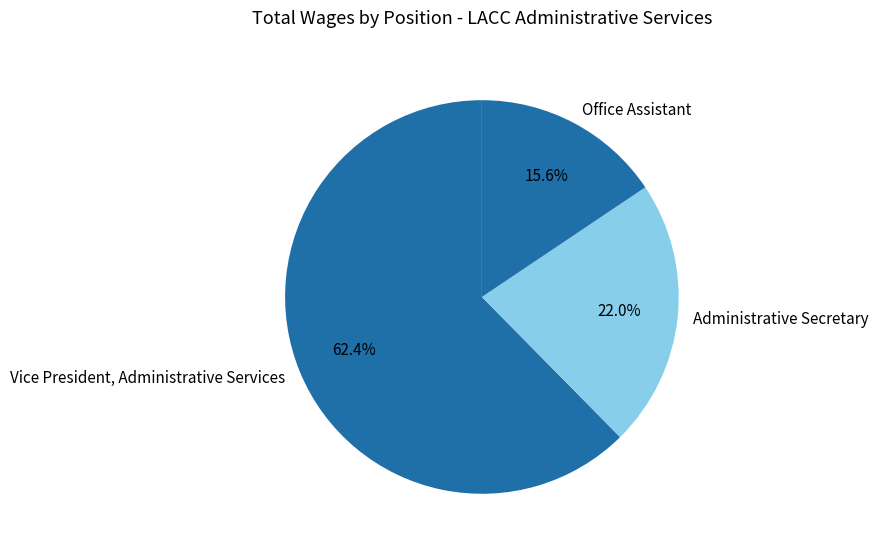

To the nearest percent, what is the difference between the Office Assistant and Vice President, Administrative Services slice percentages?

47%